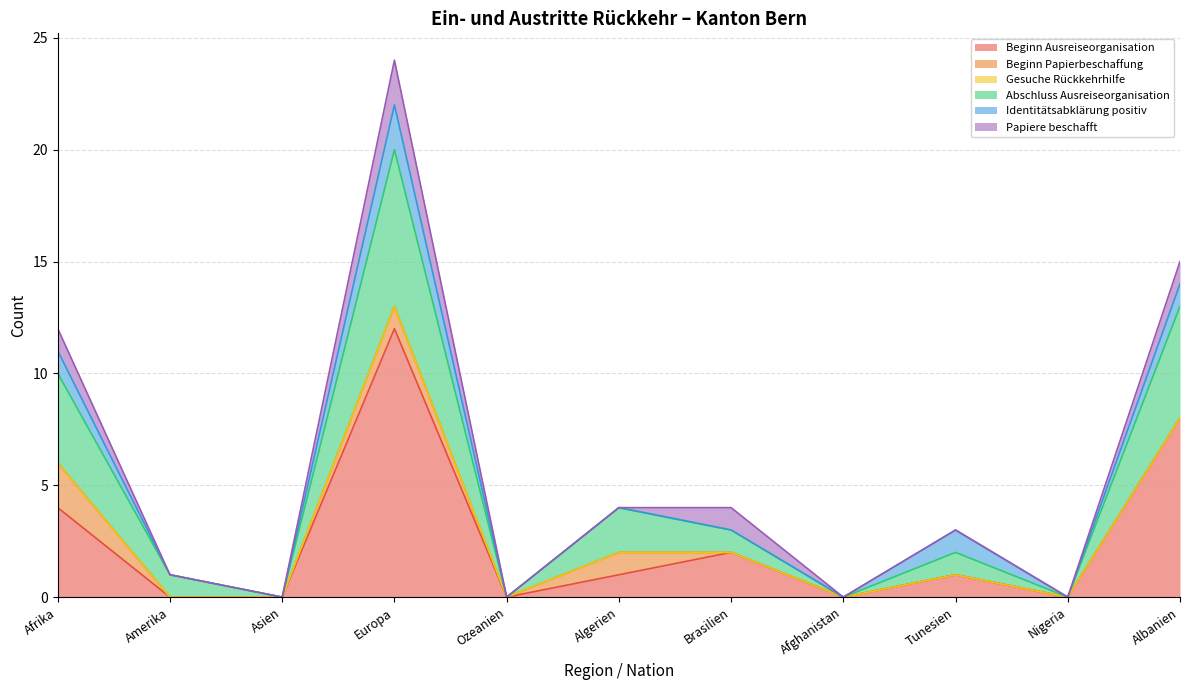

Does the chart have visible grid lines?

Yes